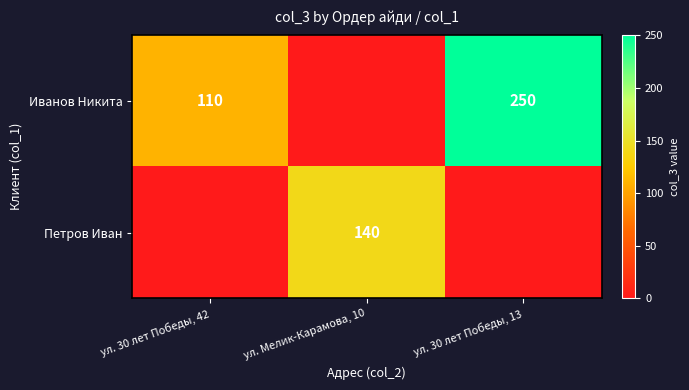

The value of Иванов Никита at ул. 30 лет Победы, 13 is 250. True or false?

True